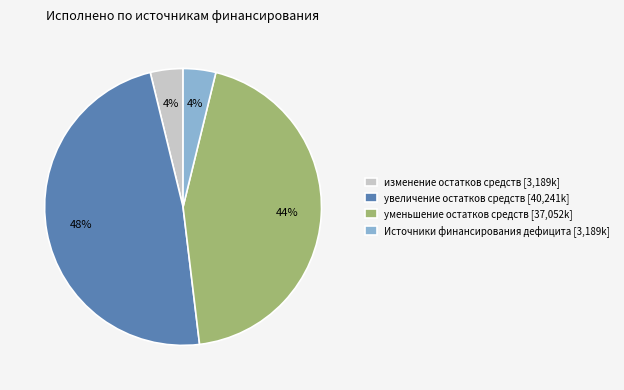

To the nearest percent, what is the average slice percentage?

25%